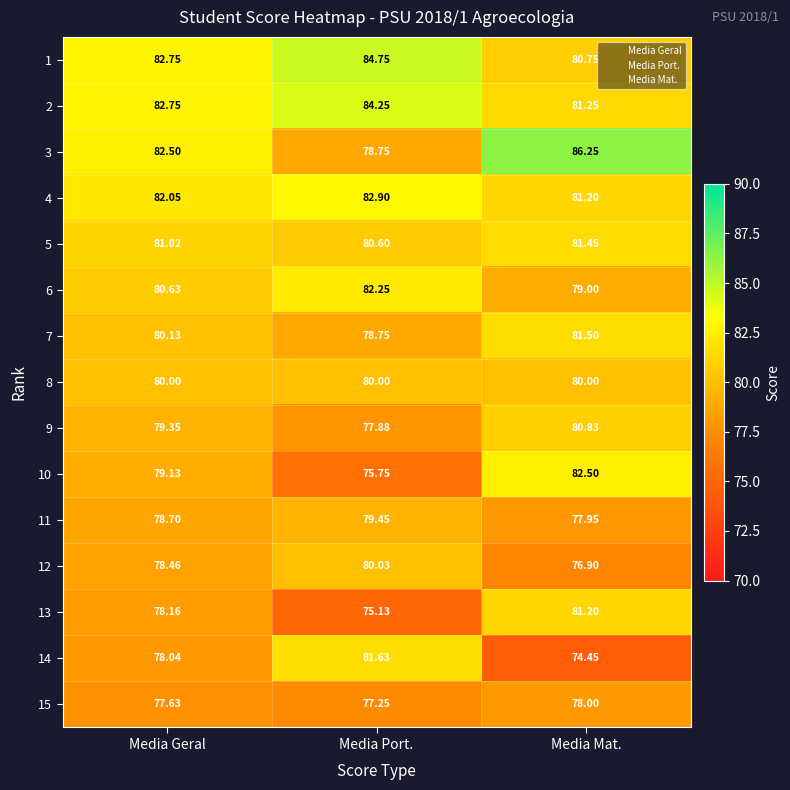

List the labels in order of 7 value, largest first.

Media Mat., Media Geral, Media Port.